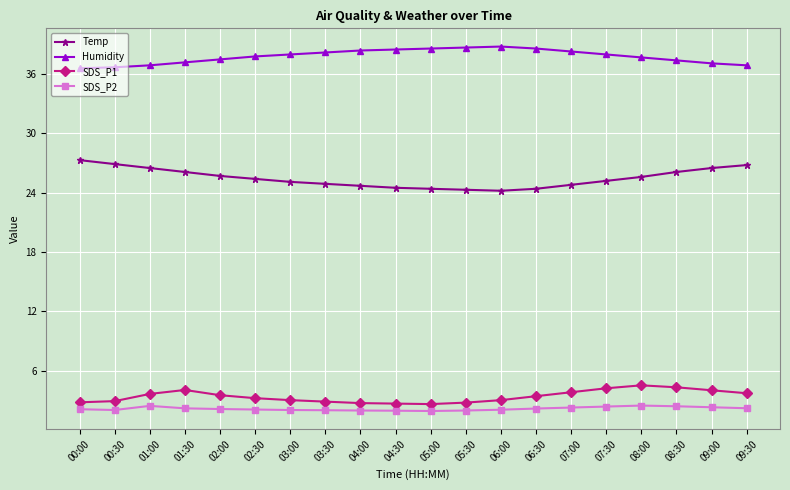

What is the greatest value displayed?

38.8